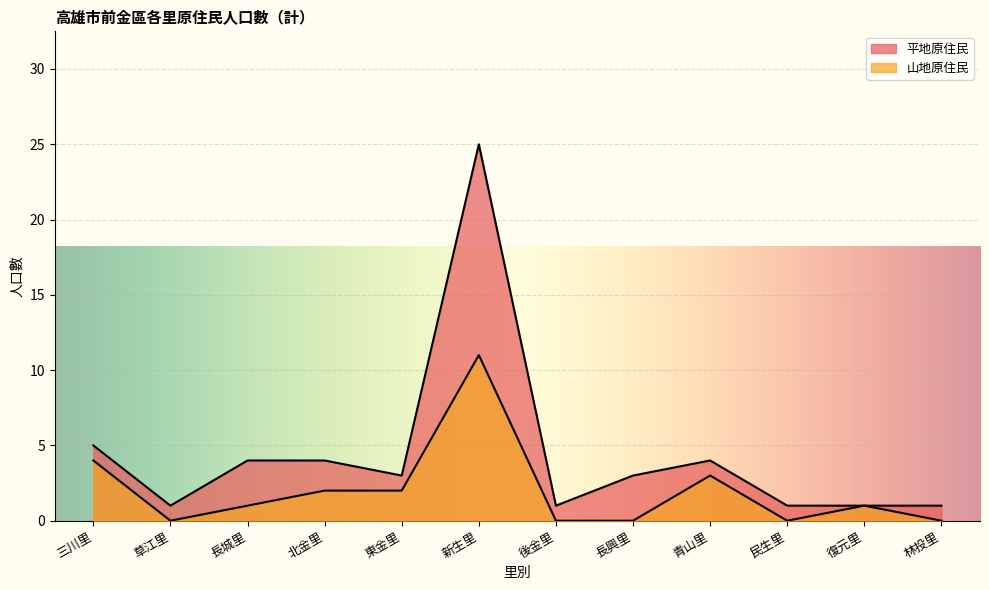

How many data points are less than 1?

5